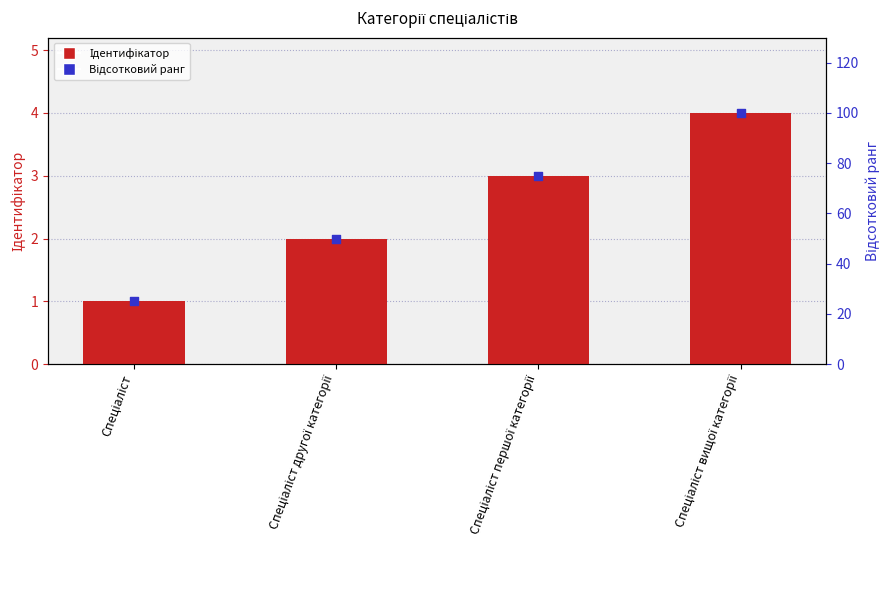

Is the value of Ідентифікатор at Спеціаліст greater than the value of Відсотковий ранг at Спеціаліст першої категорії?

No